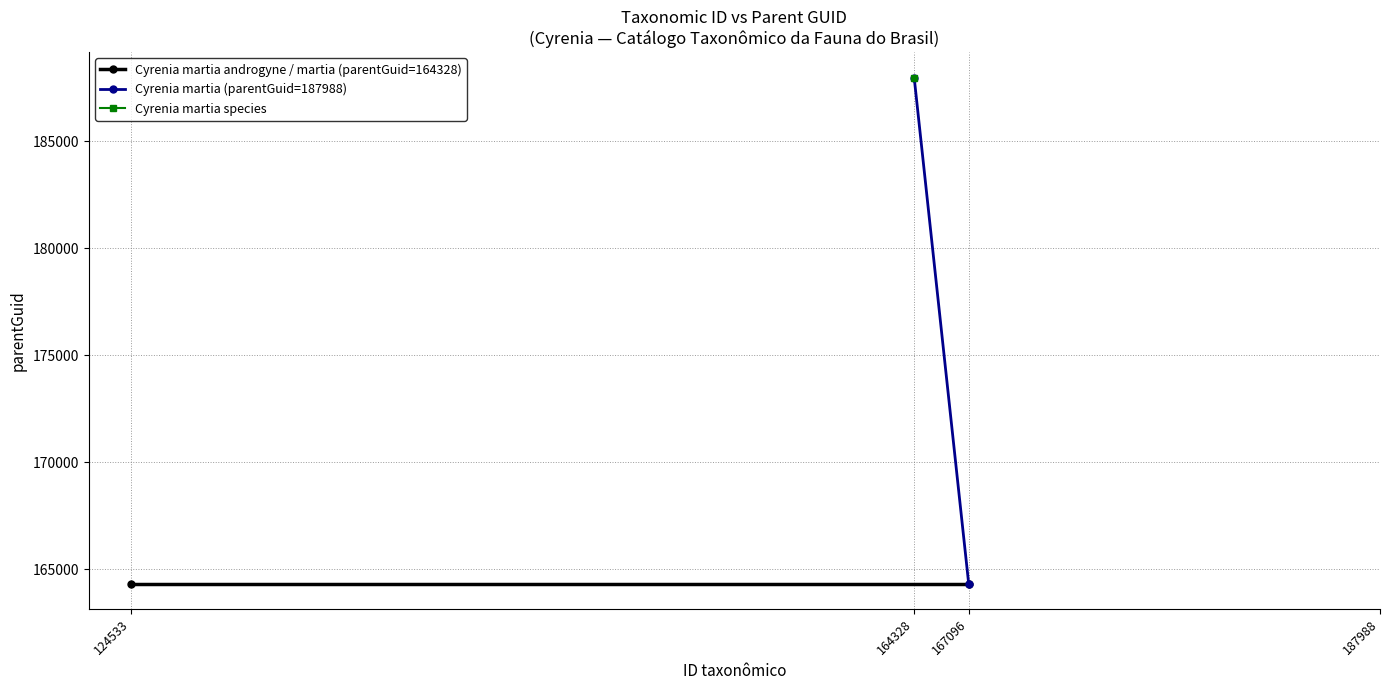

Which series changed the most between 124533 and 164328?

Cyrenia martia (parentGuid=187988)